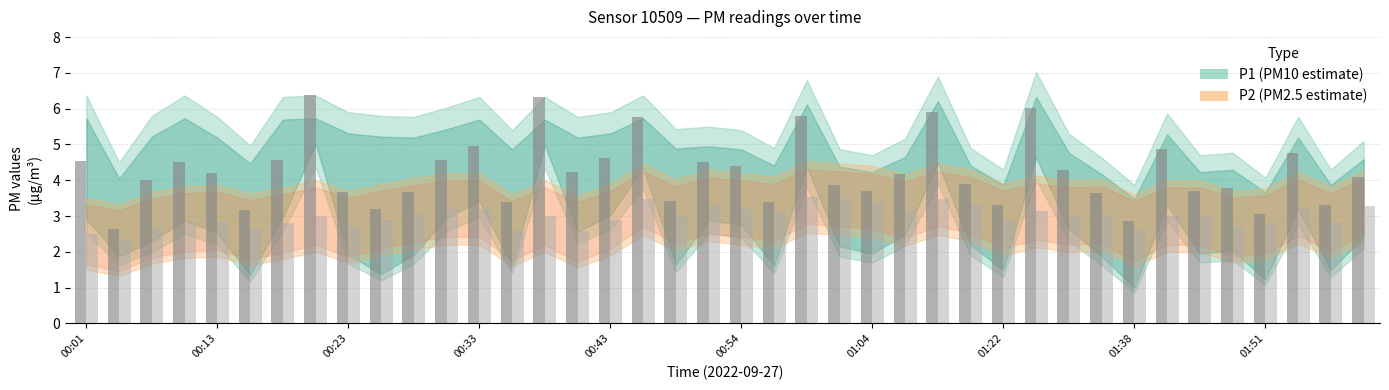

What is the minimum value shown in the chart?

2.3